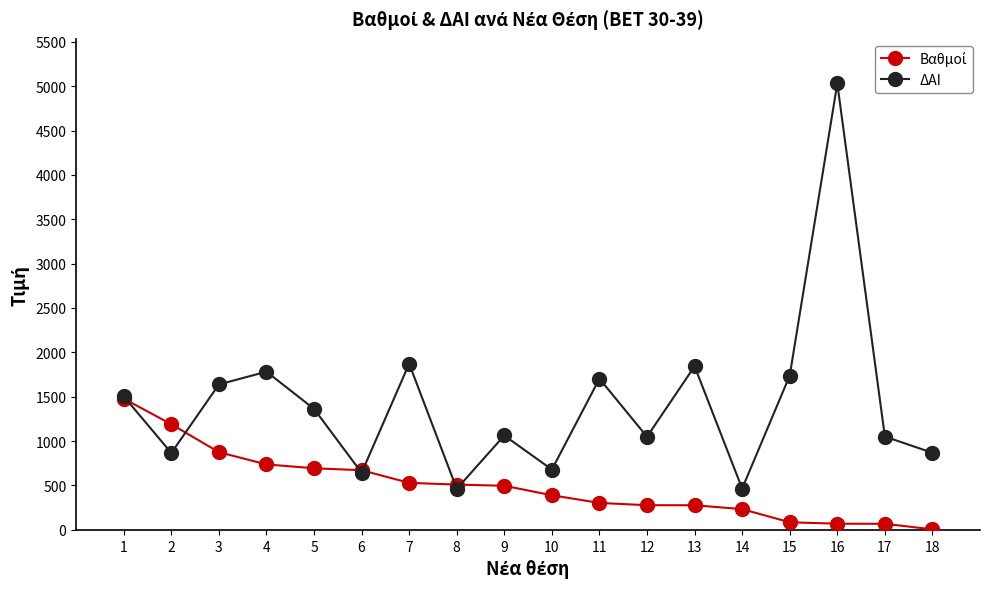

In ΔΑΙ, how many points are lower than both neighbors (excluding endpoints)?

6